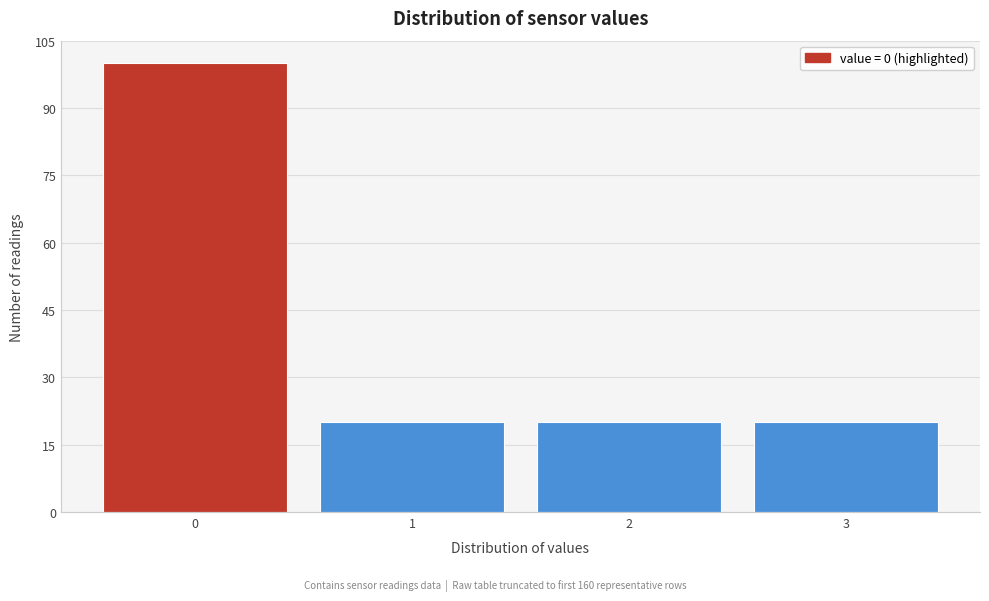

Reading left to right, list every bar in this chart as the range it spans on the x-axis followed by its height. The values are not printed on the chart, so give them approximately, as read against the axis.

-0.5 to 0.5: 100
0.5 to 1.5: 20
1.5 to 2.5: 20
2.5 to 3.5: 20